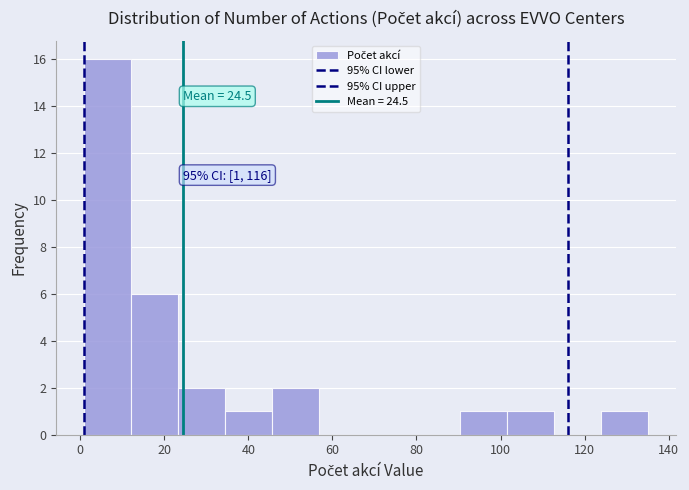

Which range on the x-axis has the tallest bar?

2 to 12